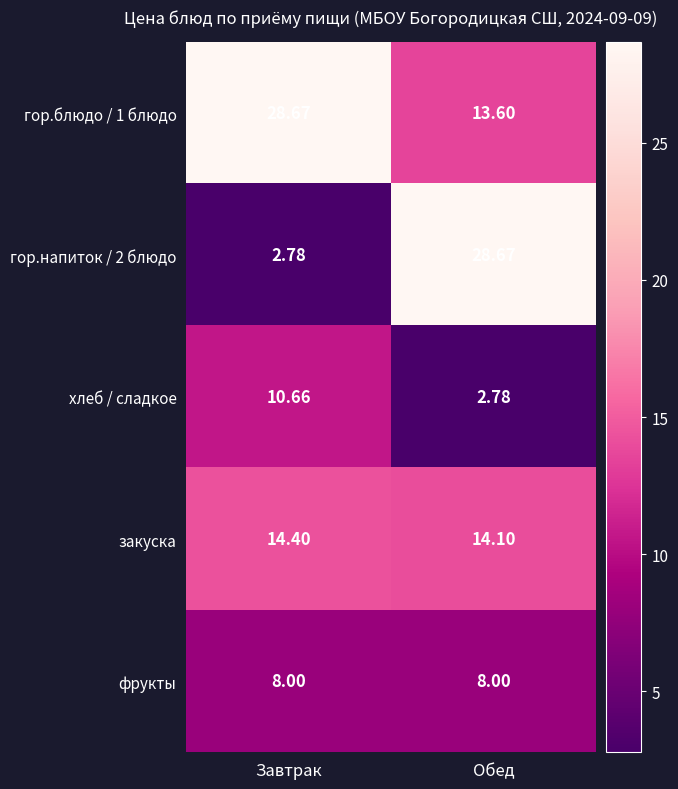

Rank the categories by хлеб / сладкое value from lowest to highest.

Обед, Завтрак